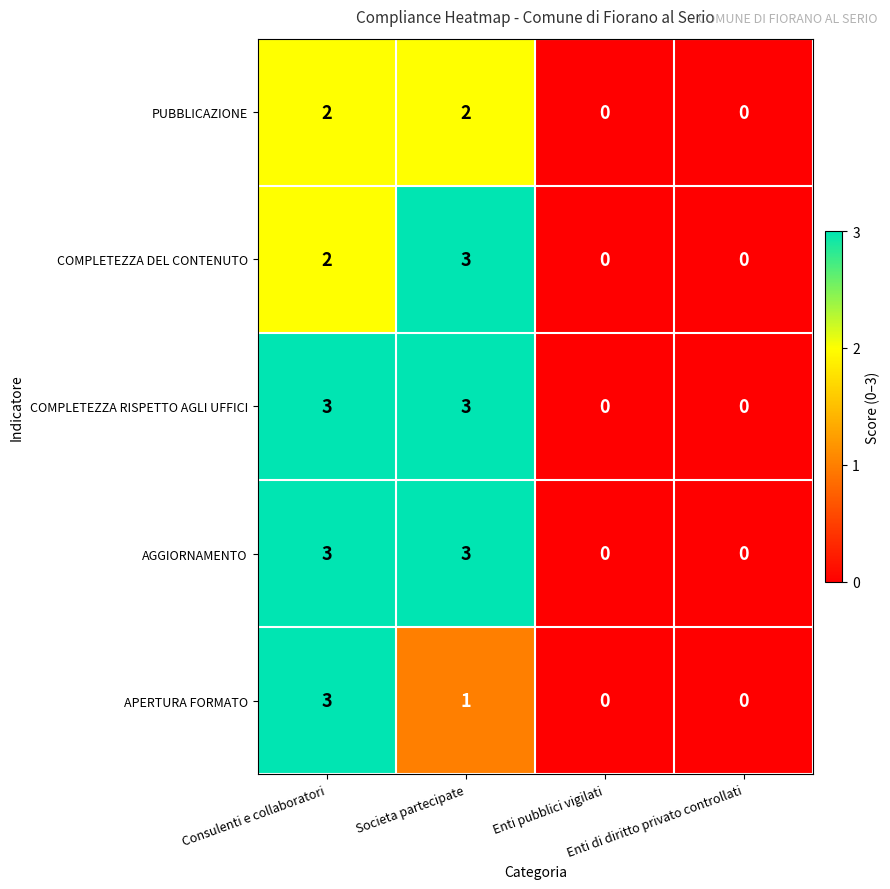

Count the AGGIORNAMENTO values in the range 0 to 3.

4